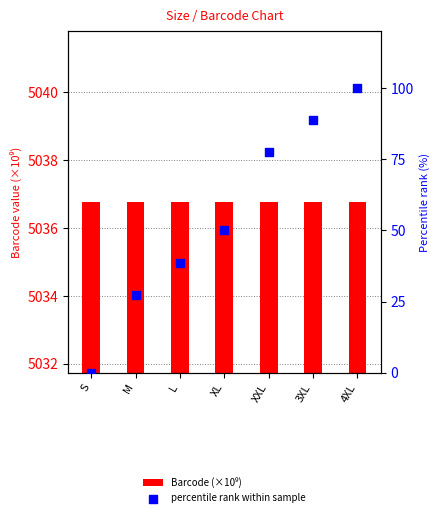

Which series has the widest spread of Y values?

percentile rank within sample